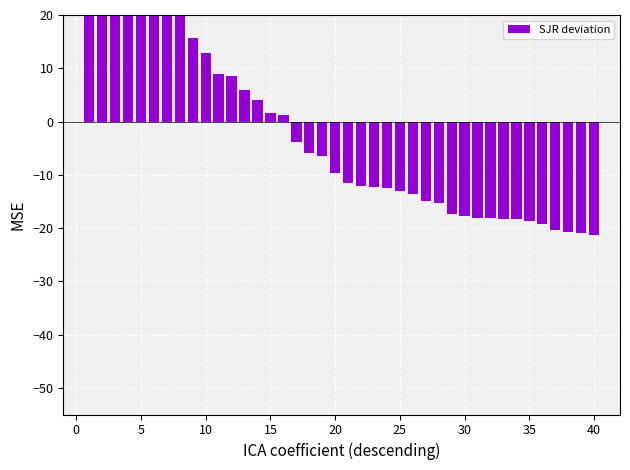

Count the number of values greater than -9.

19